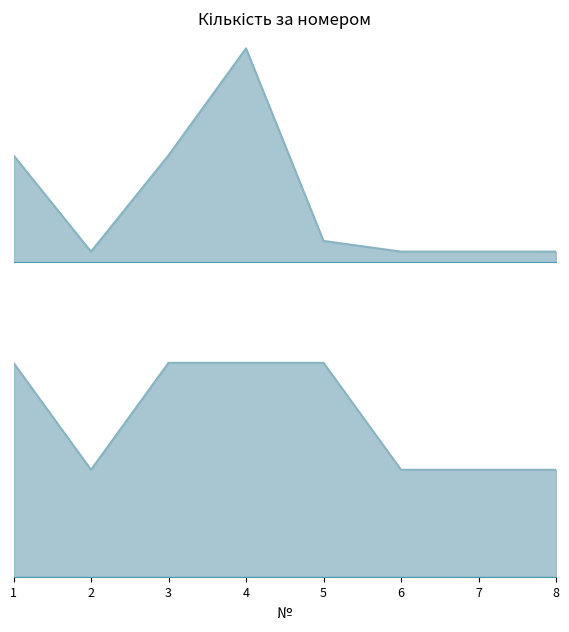

Reading left to right, list all the values displayed in this chart.

1=10	2=1	3=10	4=20	5=2	6=1	7=1	8=1